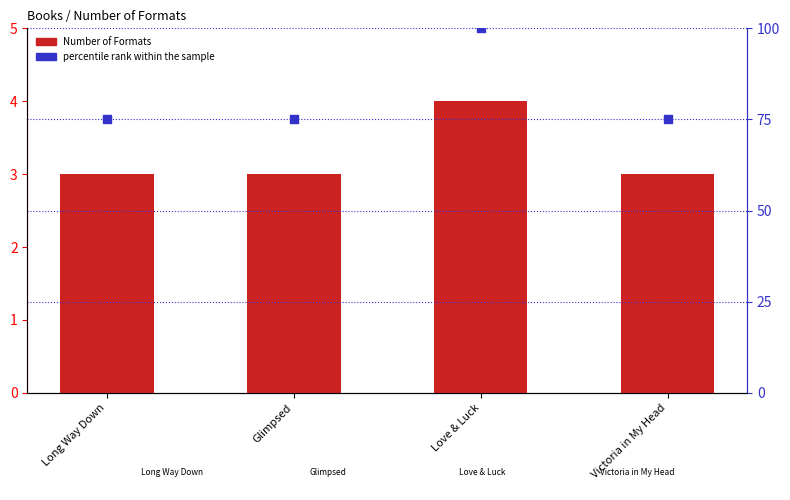

What are all the series names shown in the legend?

Number of Formats, percentile rank within the sample